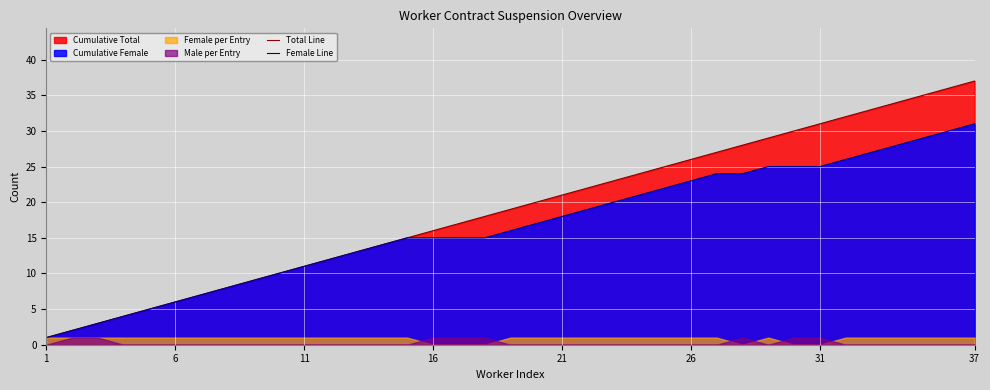

The value of Total Line at 29 is 30. True or false?

True